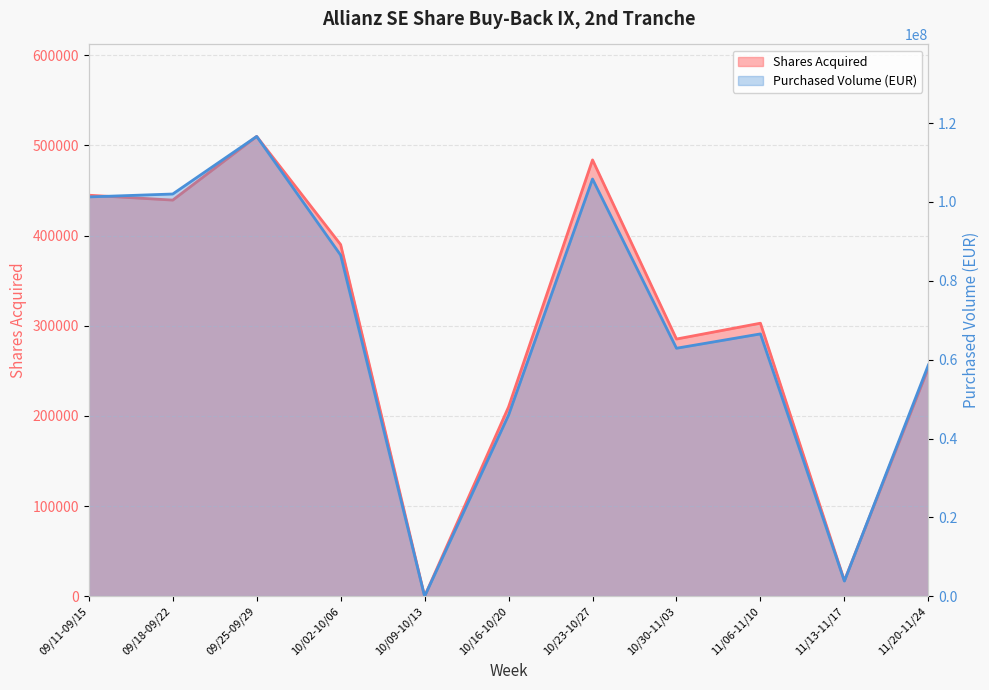

True or false: Shares Acquired and Purchased Volume (EUR) cross at least once.

False